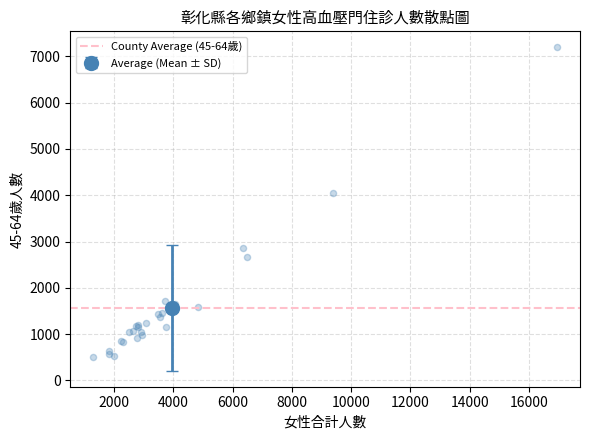

What Y value in the scatter plot is closest to 3849?

4049